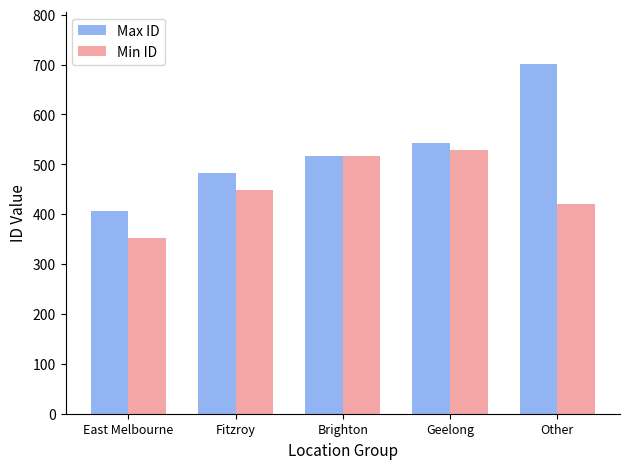

True or false: Max ID has a value of 787 at Geelong.

False